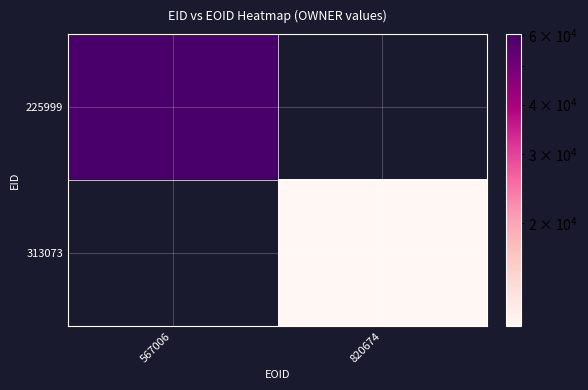

Which label corresponds to the smallest value in the chart?

820674